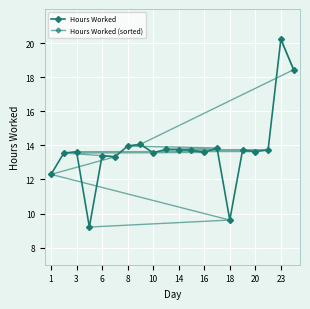

True or false: Hours Worked and Hours Worked (sorted) intersect in this chart.

True